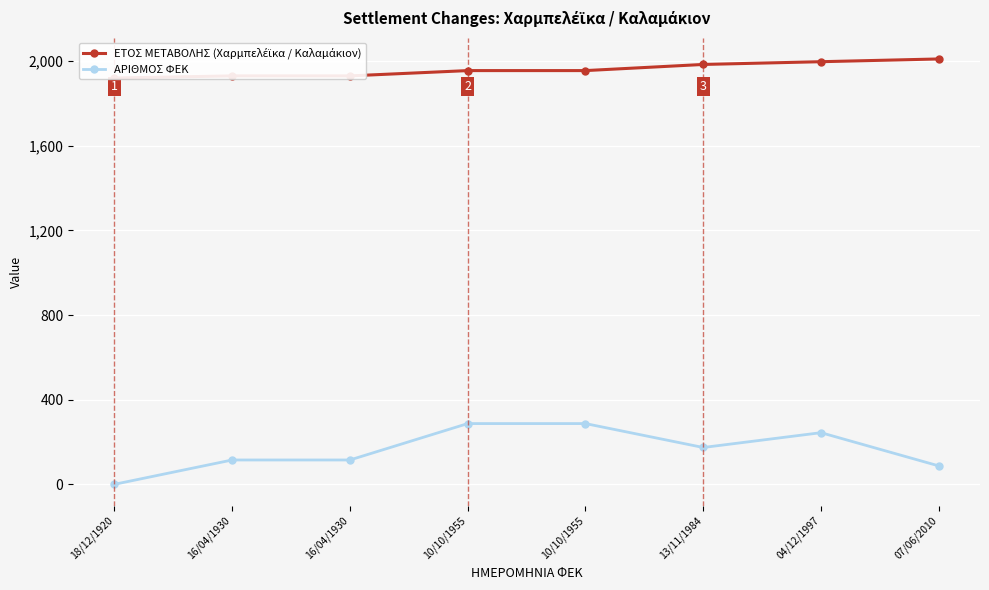

What is the sum of all ΑΡΙΘΜΟΣ ΦΕΚ values?

1309